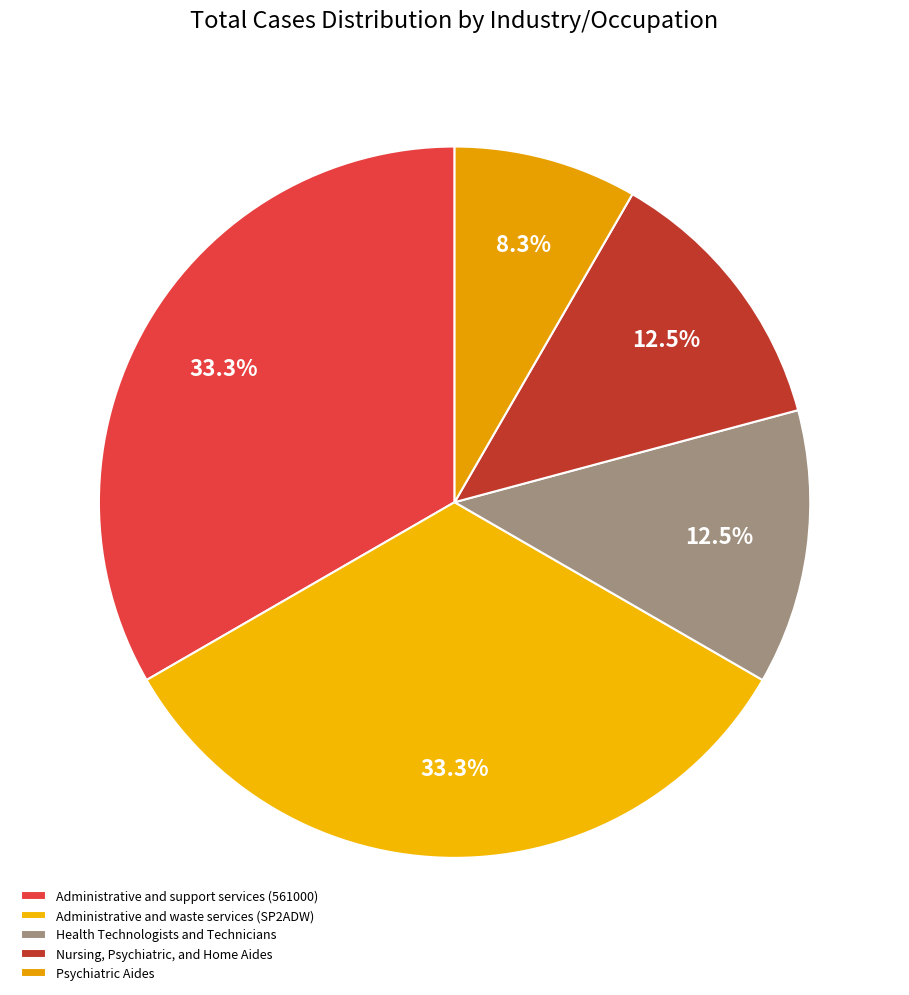

Which category has the smallest portion of the pie?

Psychiatric Aides